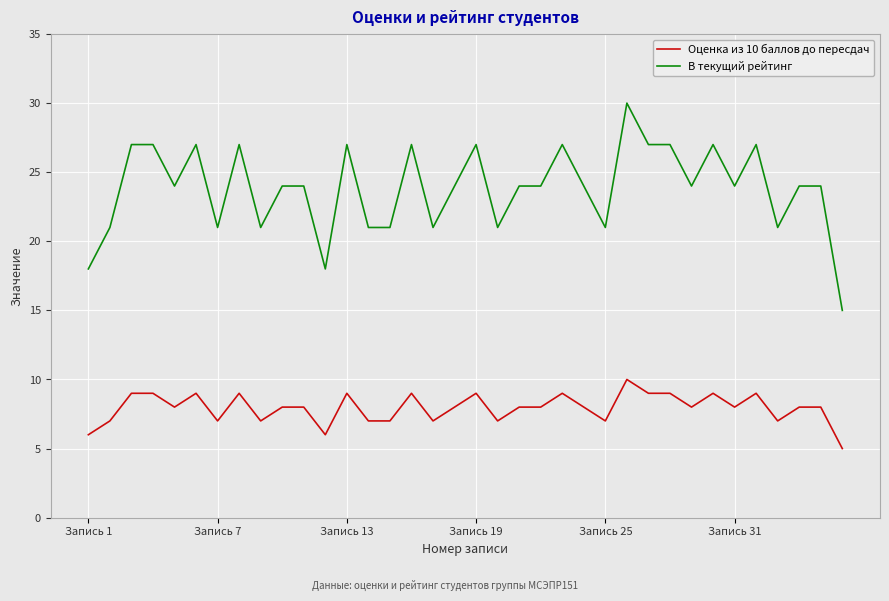

How many Оценка из 10 баллов до пересдач values are between 7 and 9?

32